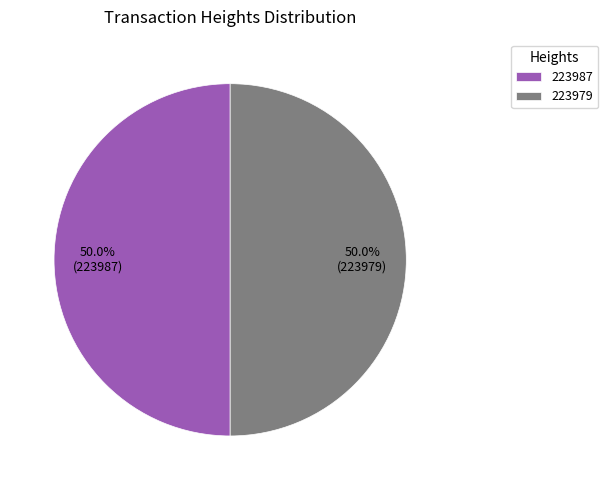

To the nearest percent, what portion does 223979 represent?

50%